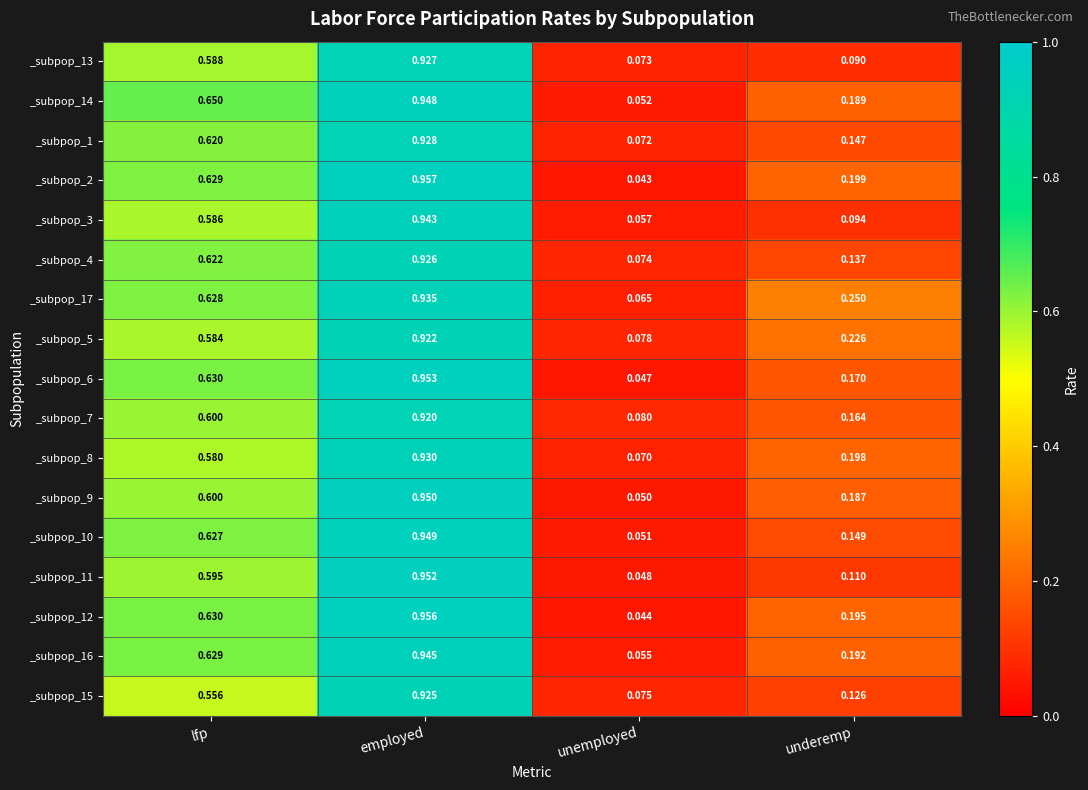

Rank the categories by _subpop_4 value from highest to lowest.

employed, lfp, underemp, unemployed